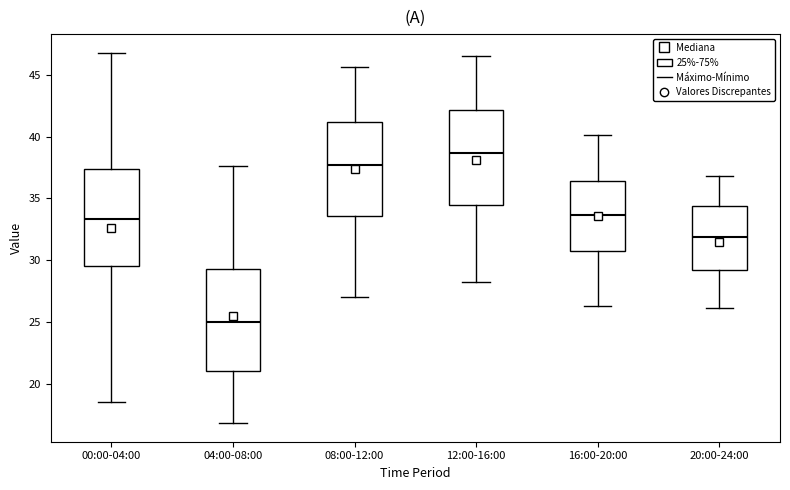

Reading left to right, read every box against the y-axis: the position of its median line, the range the box covers, and the ends of its whiskers. The values are not printed on the chart, so give them approximately, as read against the axis.

00:00-04:00: median 33.5, box 29.5 to 37.5, whiskers 18.5 to 47.0
04:00-08:00: median 25.0, box 21.0 to 29.5, whiskers 17.0 to 37.5
08:00-12:00: median 37.5, box 33.5 to 41.0, whiskers 27.0 to 45.5
12:00-16:00: median 38.5, box 34.5 to 42.0, whiskers 28.0 to 46.5
16:00-20:00: median 33.5, box 31.0 to 36.5, whiskers 26.5 to 40.0
20:00-24:00: median 32.0, box 29.0 to 34.5, whiskers 26.0 to 37.0